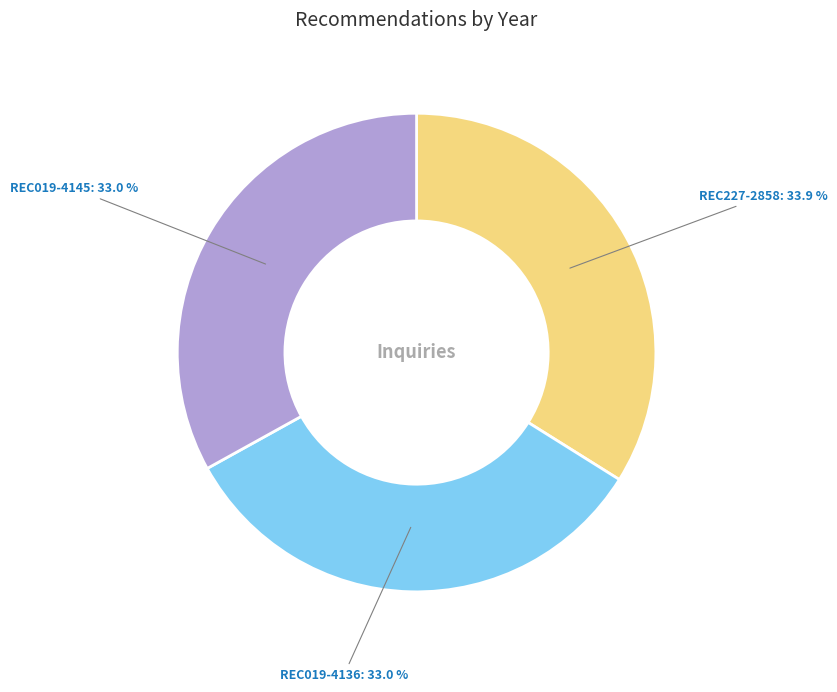

Does REC227-2858 account for over 50% of the chart?

No